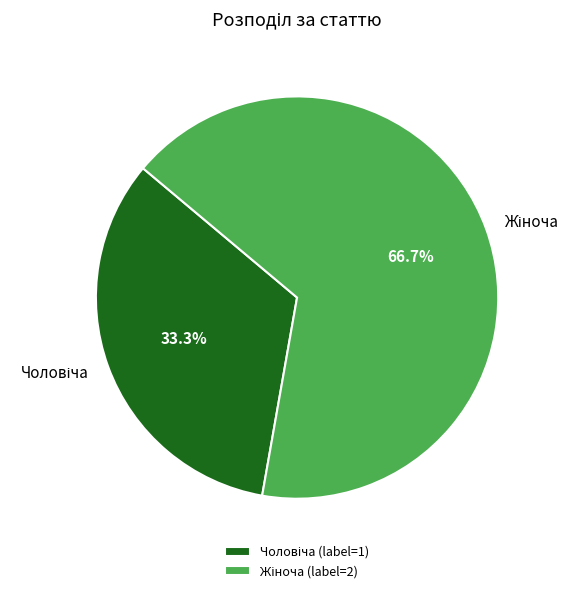

Does any single category account for the majority?

Yes